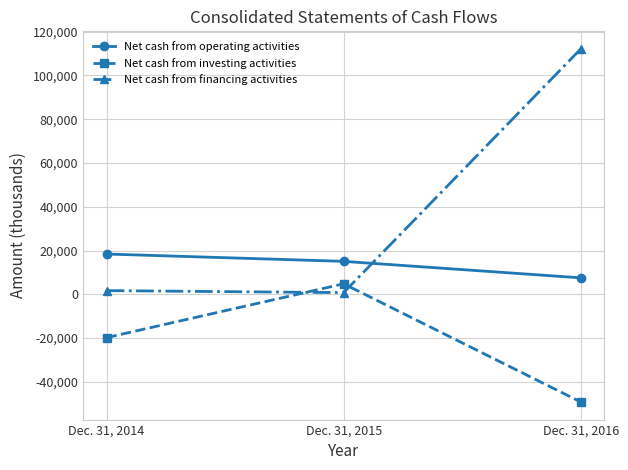

What value does the Net cash from investing activities series have at Dec. 31, 2014, to the nearest 10?

-19790